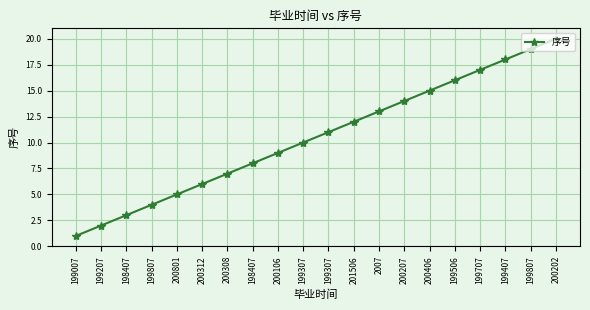

Rank the categories by value from lowest to highest.

199007, 199207, 198407, 199807, 200801, 200312, 200308, 198407, 200106, 199307, 199307, 201506, 2007, 200207, 200406, 199506, 199707, 199407, 199807, 200202